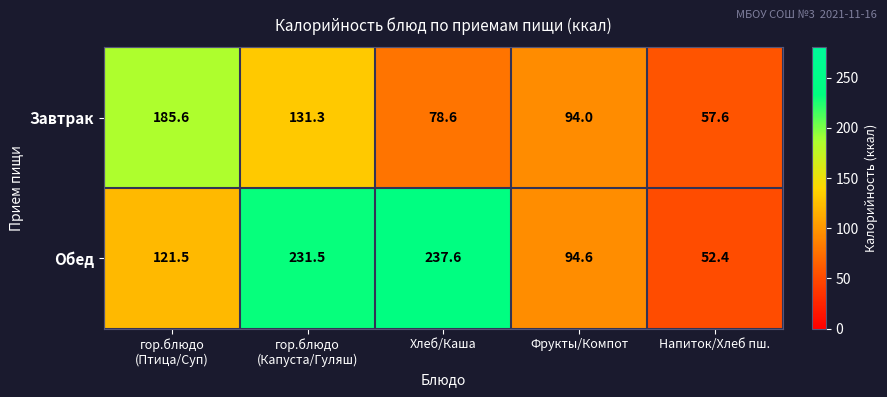

What is the smallest value displayed?

52.4